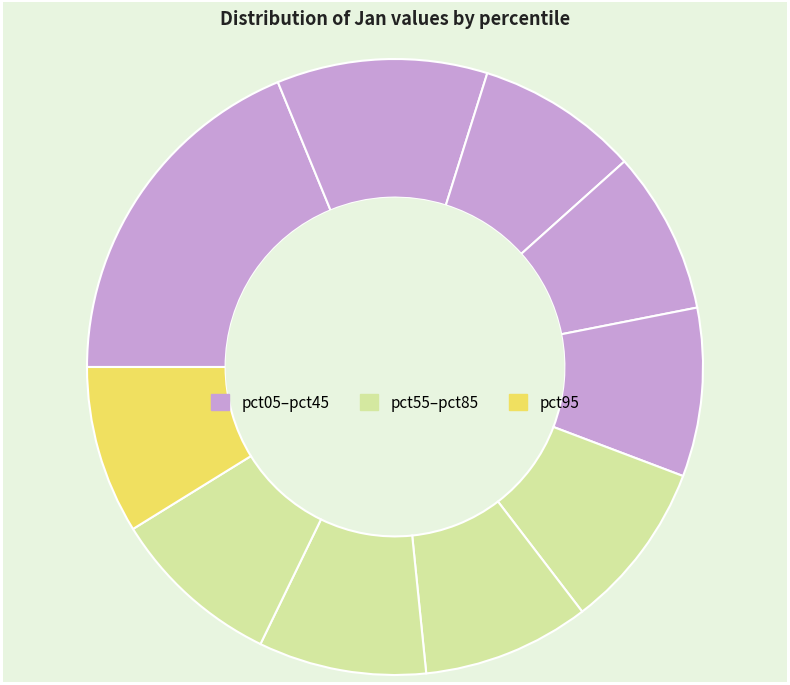

Count the number of slices in the pie.

10